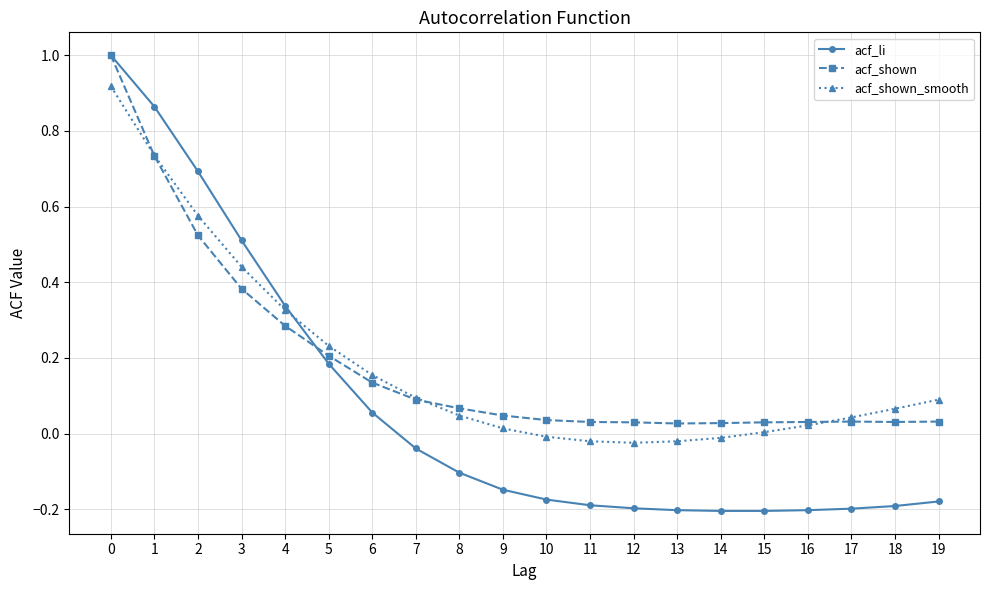

Is the value of acf_li at 3 greater than the value of acf_shown at 1?

No